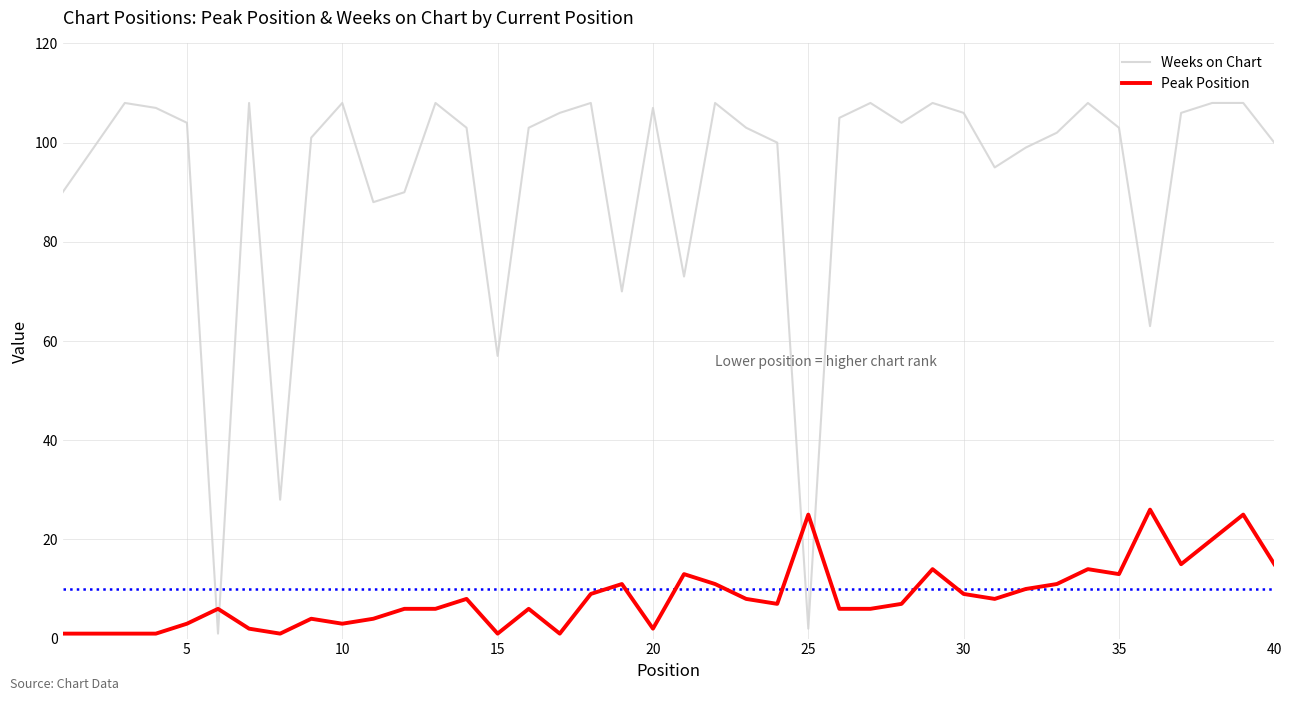

True or false: Peak Position and Weeks on Chart cross at least once.

True